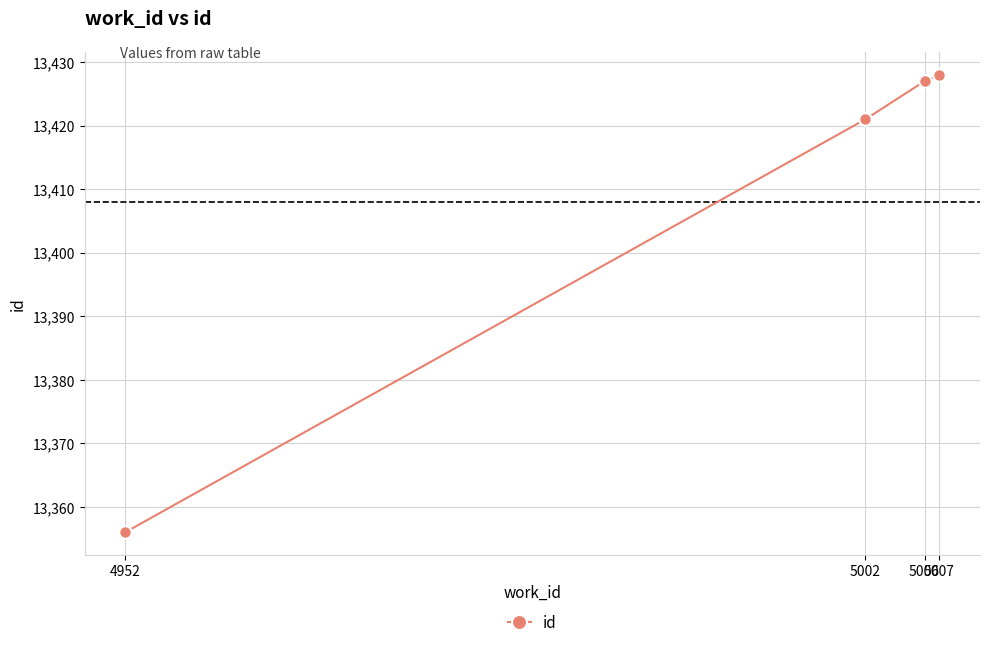

What is the sum of the values at 5006 and 5002?

26848